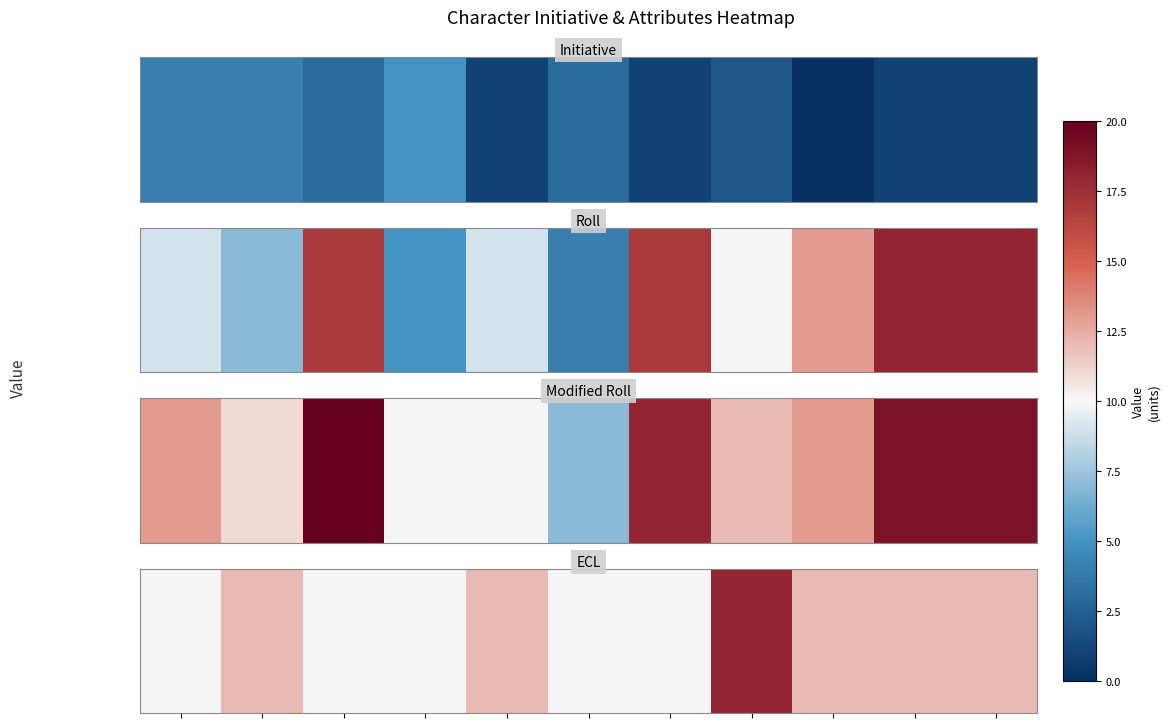

List the labels in order of value, largest first.

7, 1, 4, 8, 9, 10, 0, 2, 3, 5, 6